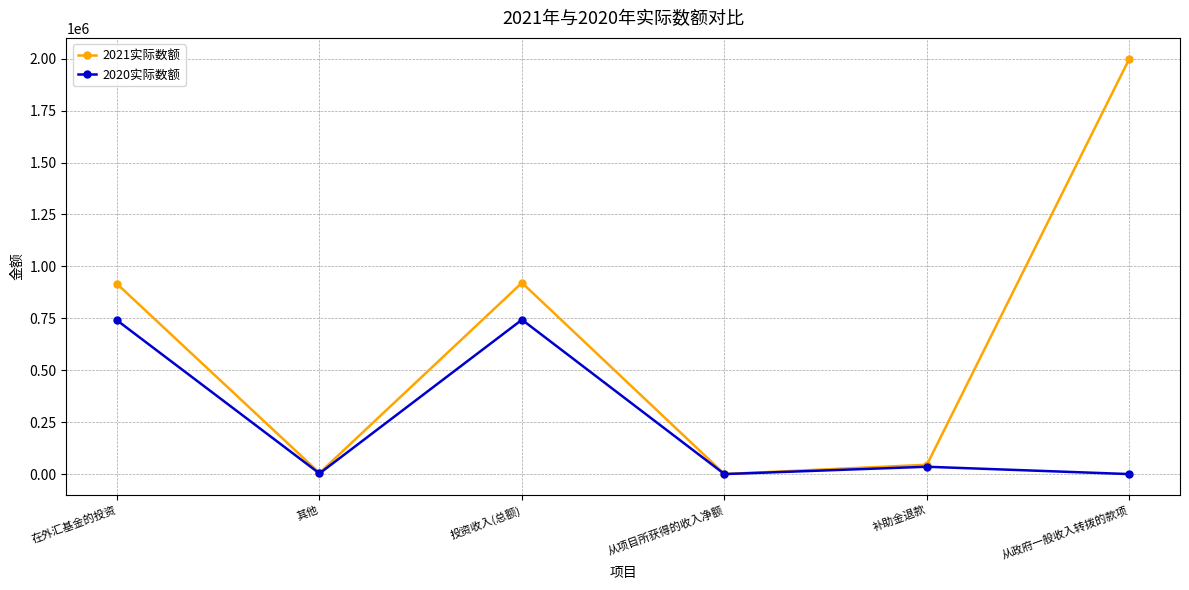

Where is the first local maximum for 2020实际数额?

投资收入(总额)